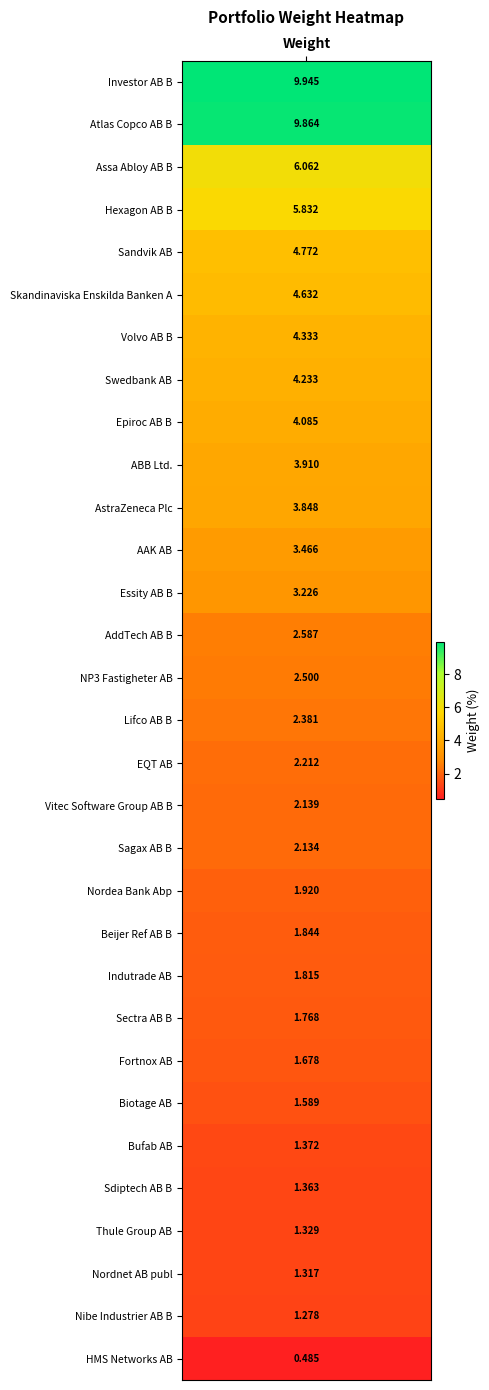

Where is the data nearest to the value 5?

Sandvik AB